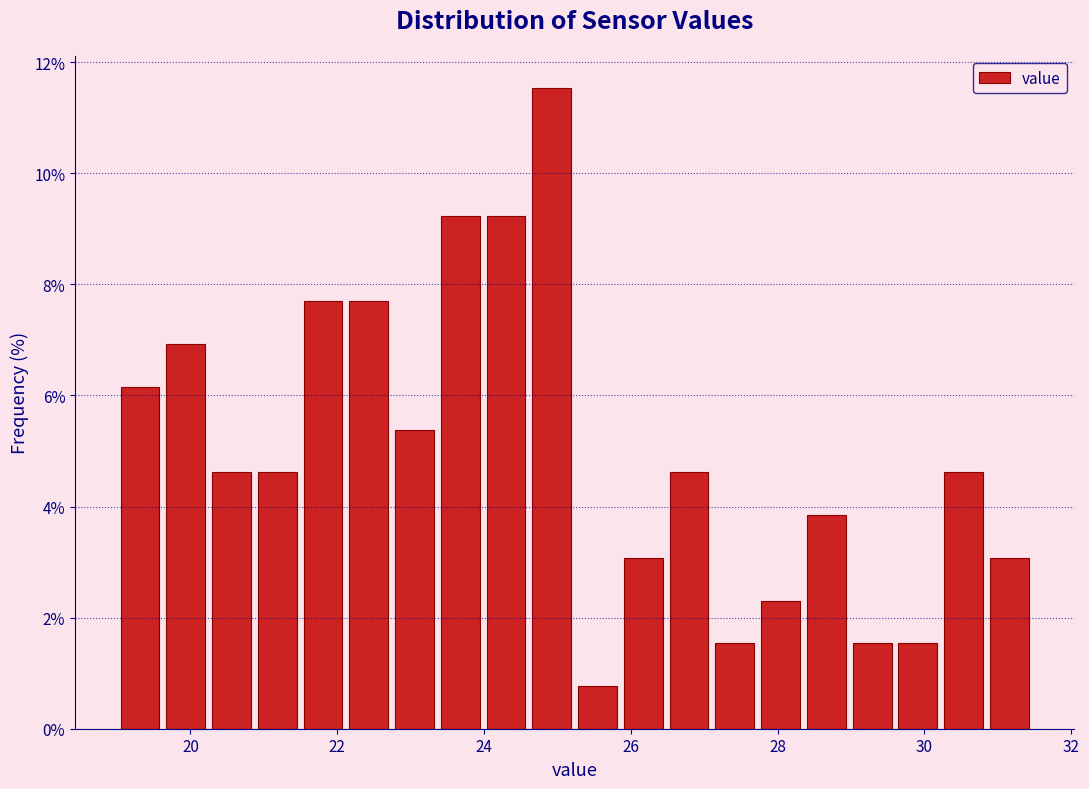

Read against the x-axis, roughly where is the centre of the tallest bar?

25.0